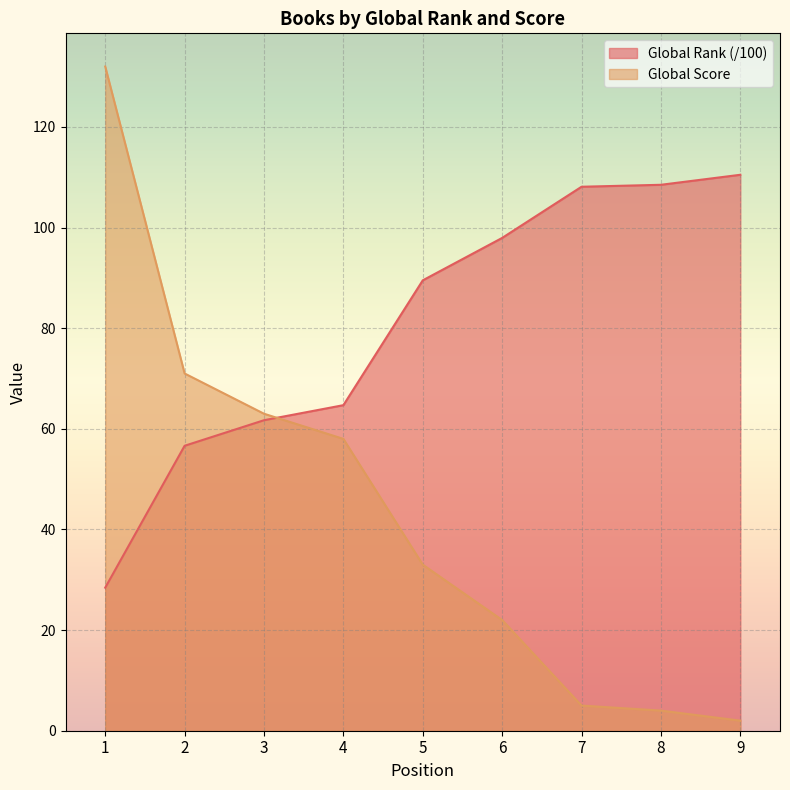

Between 9 and 7, which is larger?

9